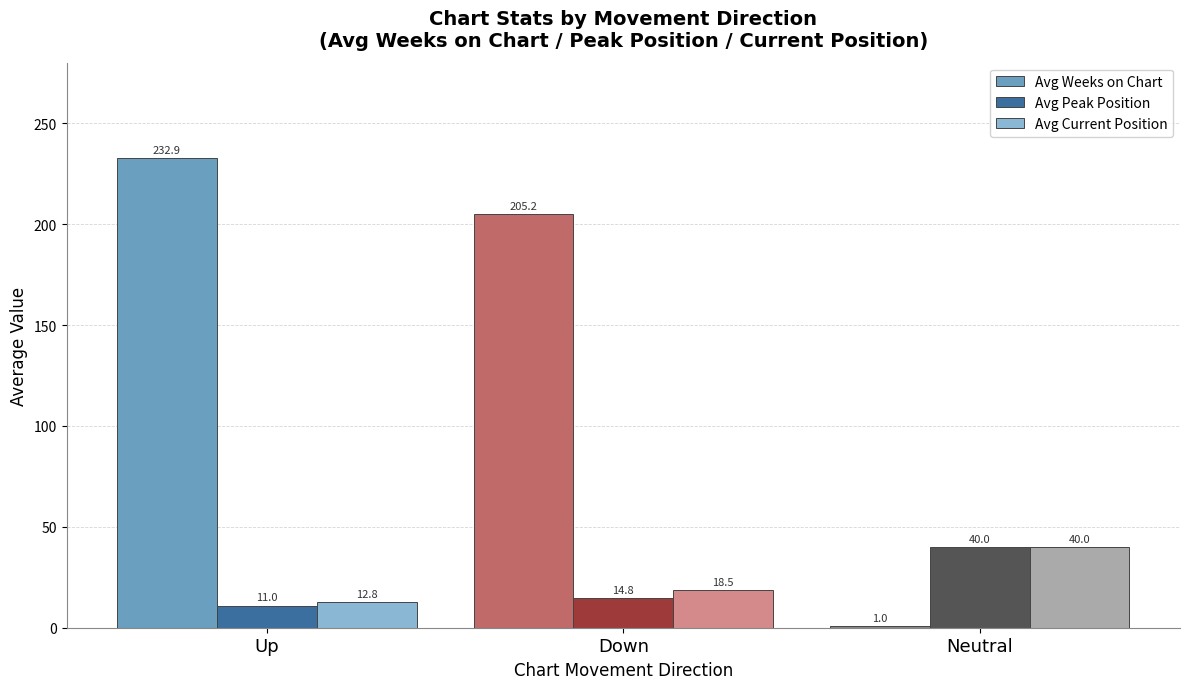

What are all the series names shown in the legend?

Avg Weeks on Chart, Avg Peak Position, Avg Current Position